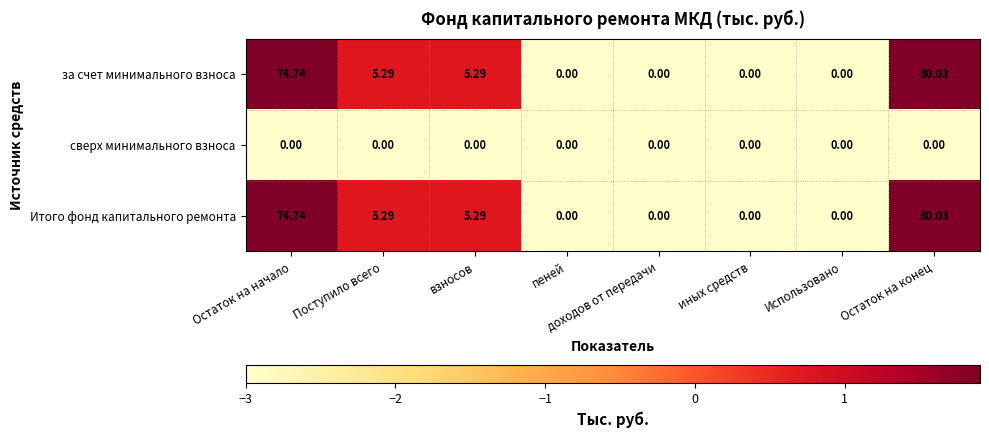

At which category is the sum across all series the highest?

Остаток на конец